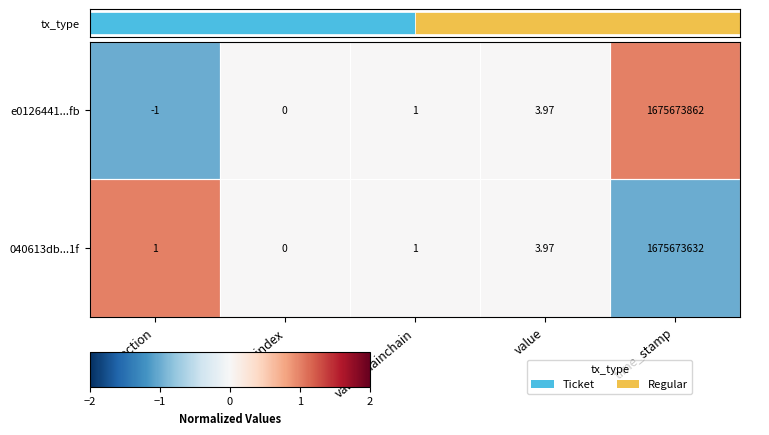

Is the value of e0126441...fb at time_stamp greater than the value of 040613db...1f at value?

Yes